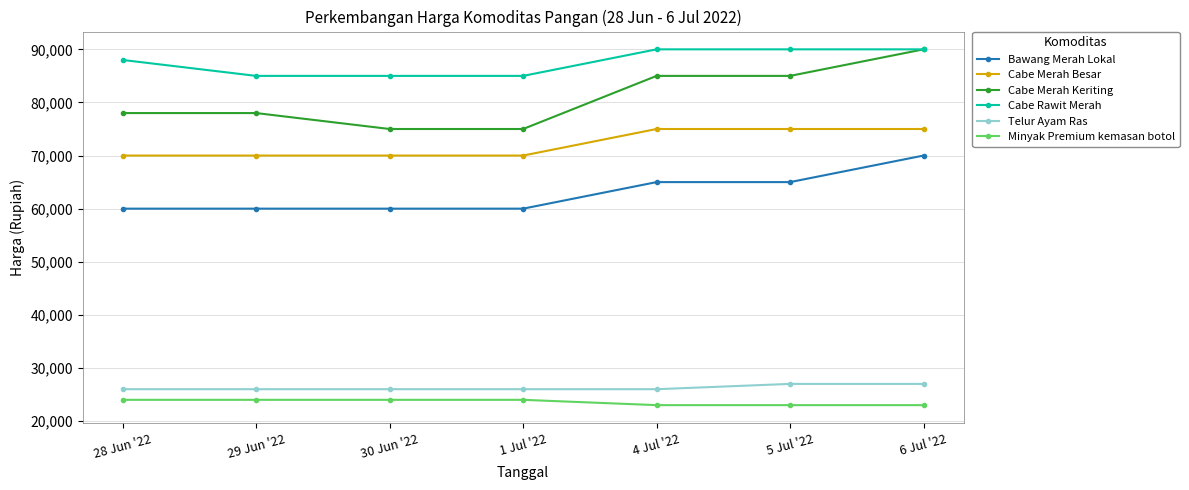

Count the Cabe Merah Besar values in the range 70000 to 75000.

7